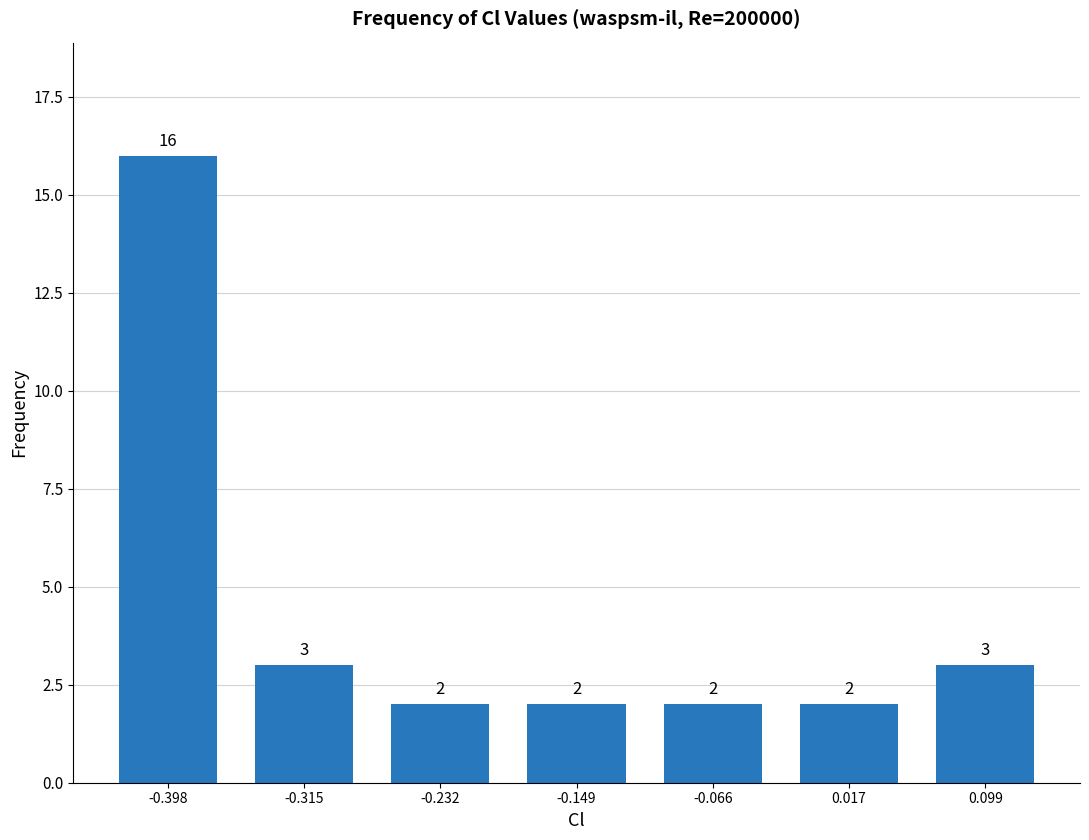

Reading left to right, list every bar in this chart as the range it spans on the x-axis followed by its height. The bar edges are not printed on the chart, so give them approximately, as read against the axis.

-0.44 to -0.36: 16
-0.36 to -0.27: 3
-0.27 to -0.19: 2
-0.19 to -0.11: 2
-0.11 to -0.02: 2
-0.02 to 0.06: 2
0.06 to 0.14: 3